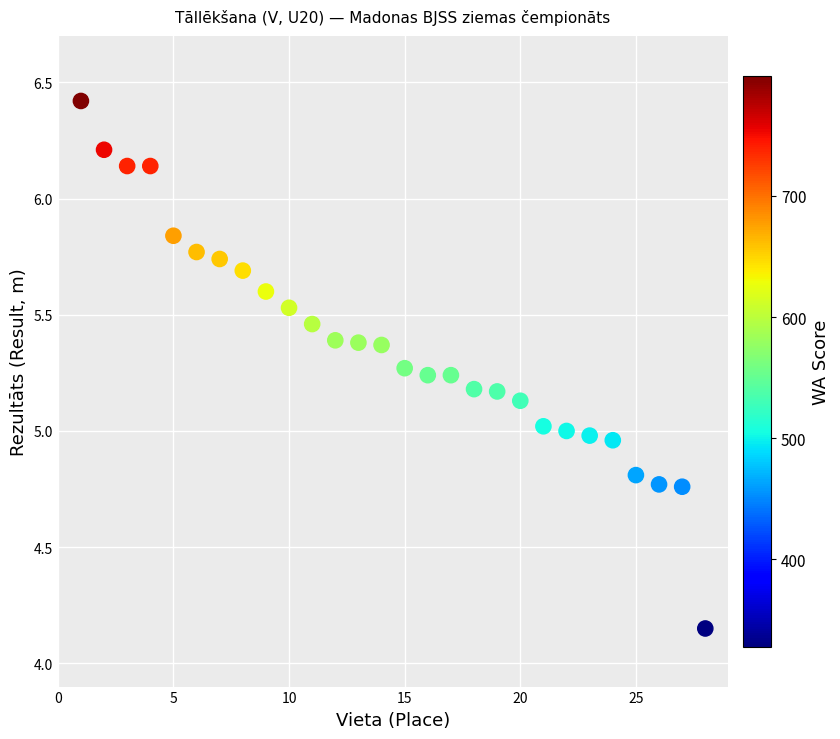

What is the range of X values (max minus min)?

27.0